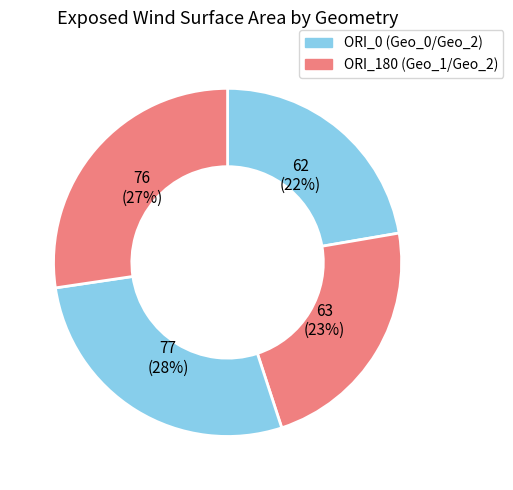

Count the number of slices in the pie.

4